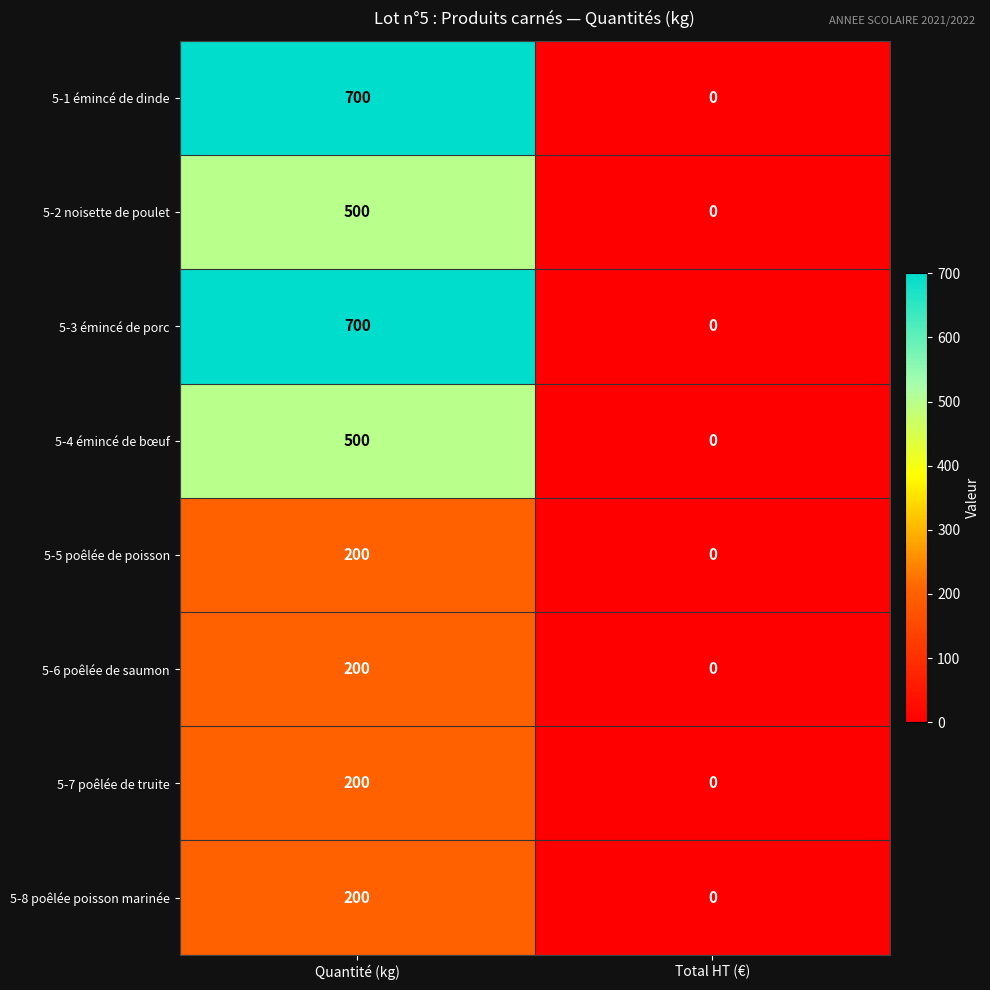

Rank the categories by 5-2 noisette de poulet value from lowest to highest.

Total HT (€), Quantité (kg)